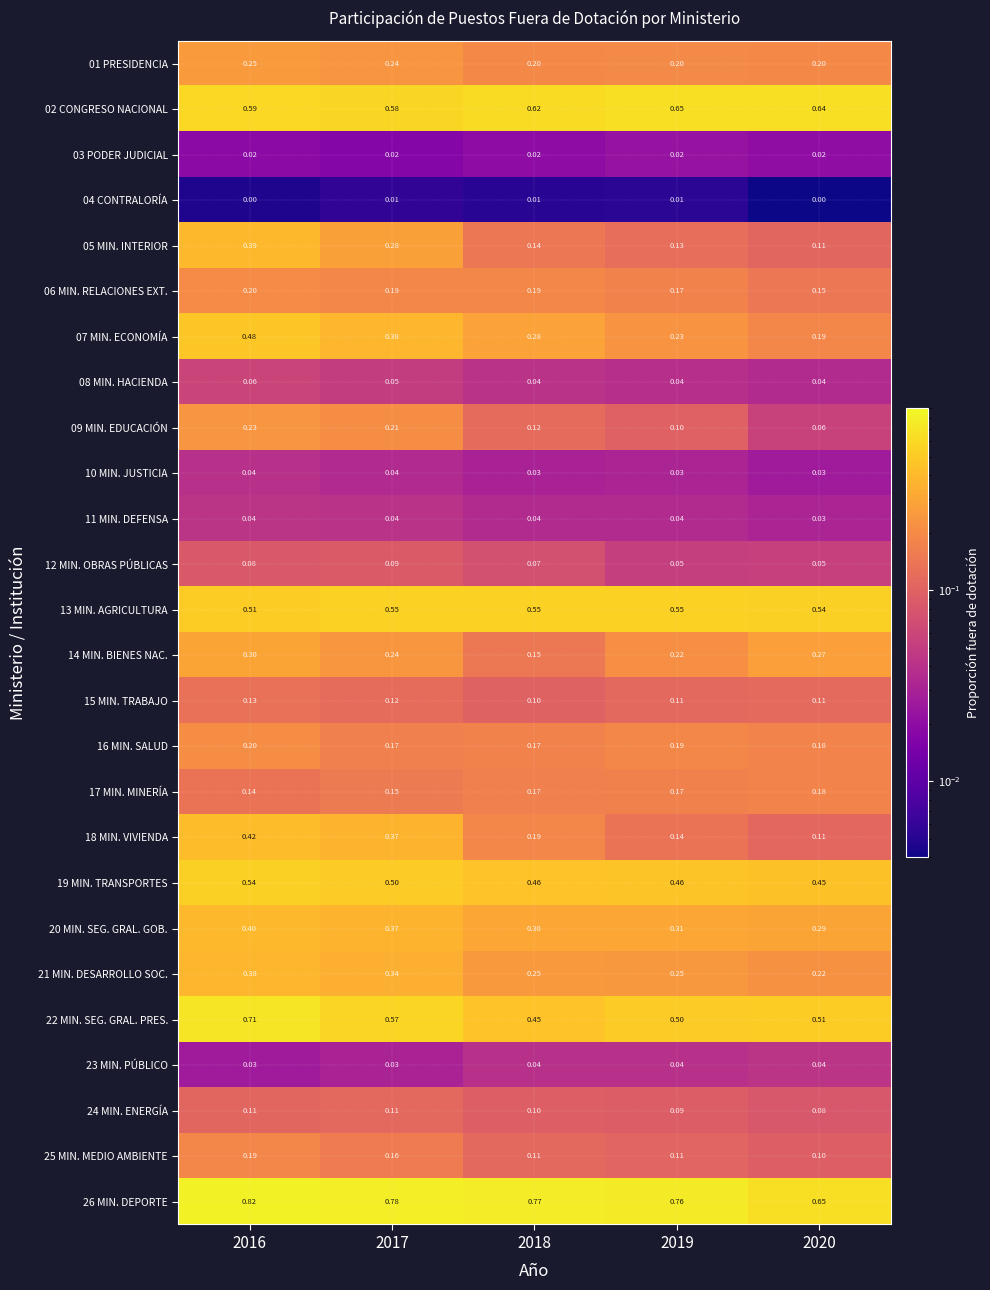

Is the value of 24 MIN. ENERGÍA at 2016 greater than the value of 09 MIN. EDUCACIÓN at 2020?

Yes